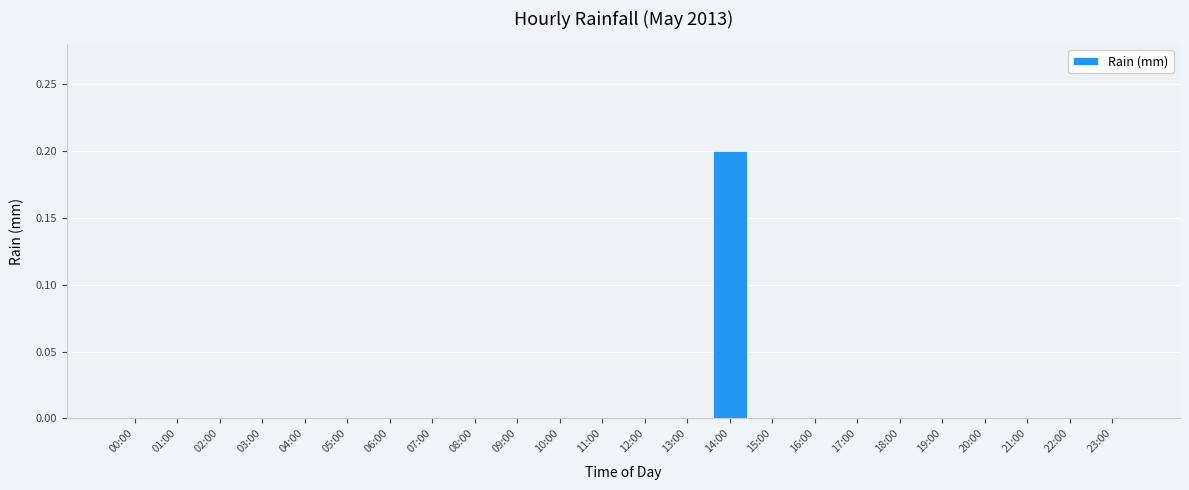

At which category does the chart reach its peak across all series?

14:00